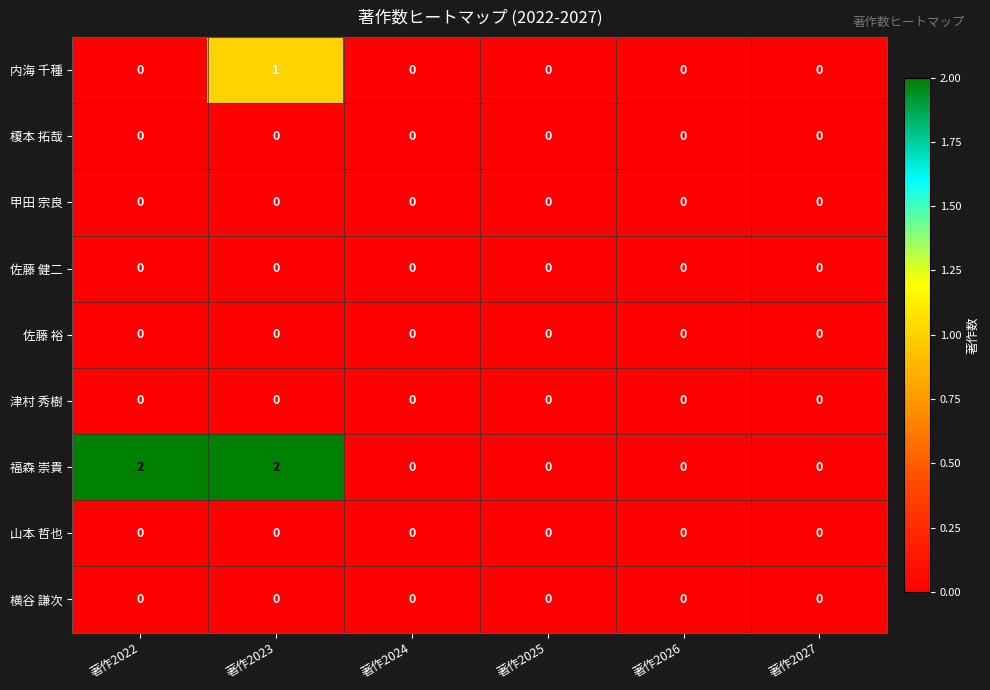

Which series has the widest spread of values?

福森 崇貴